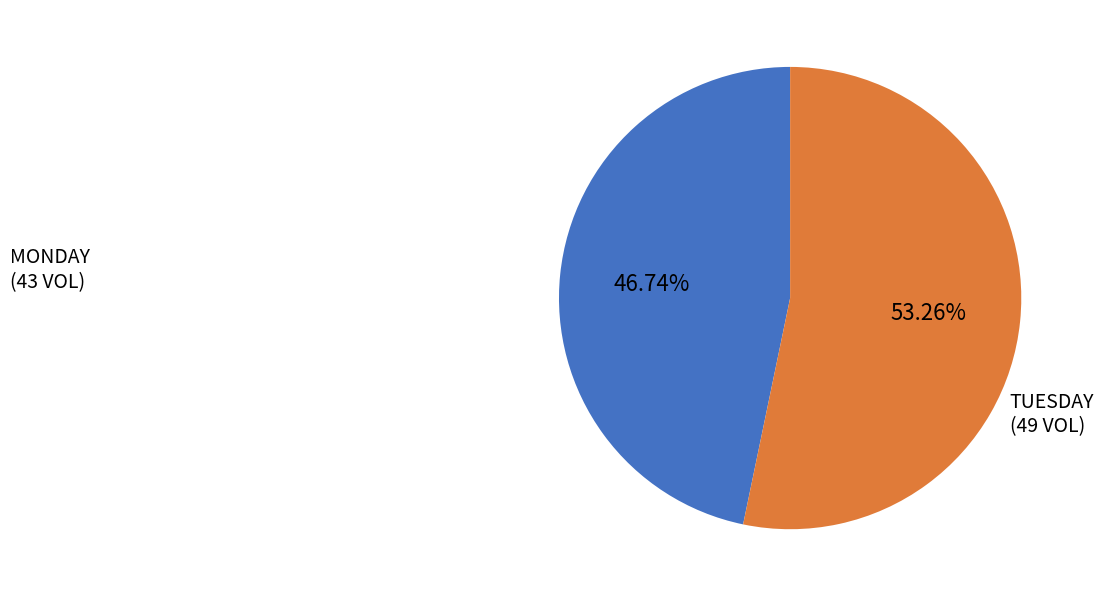

Approximately how many times larger is the value at MONDAY (43 VOL) compared to TUESDAY (49 VOL)?

0.9